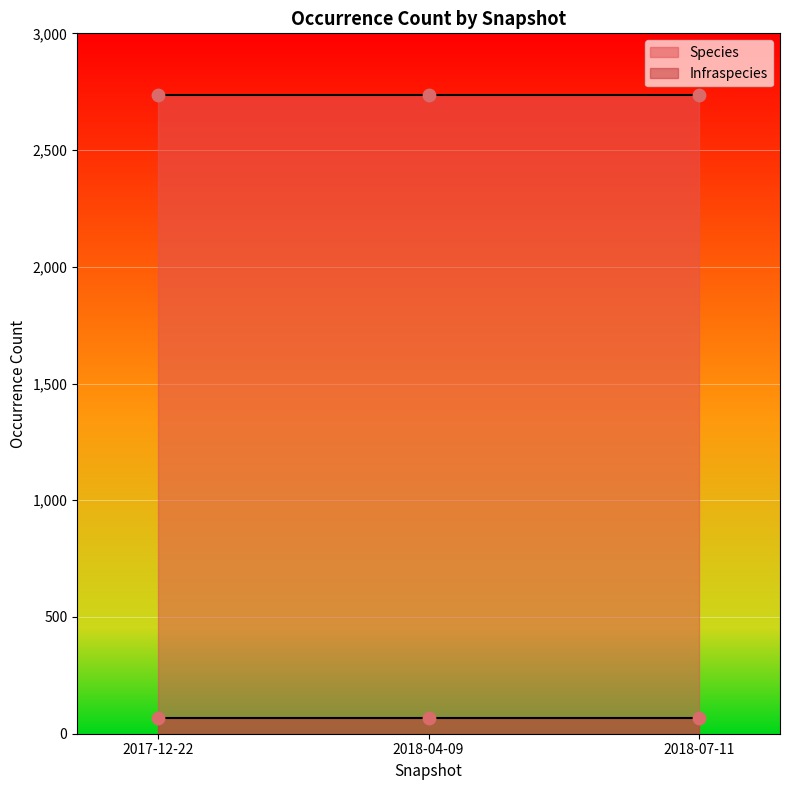

Which series has the largest total across all categories?

Species